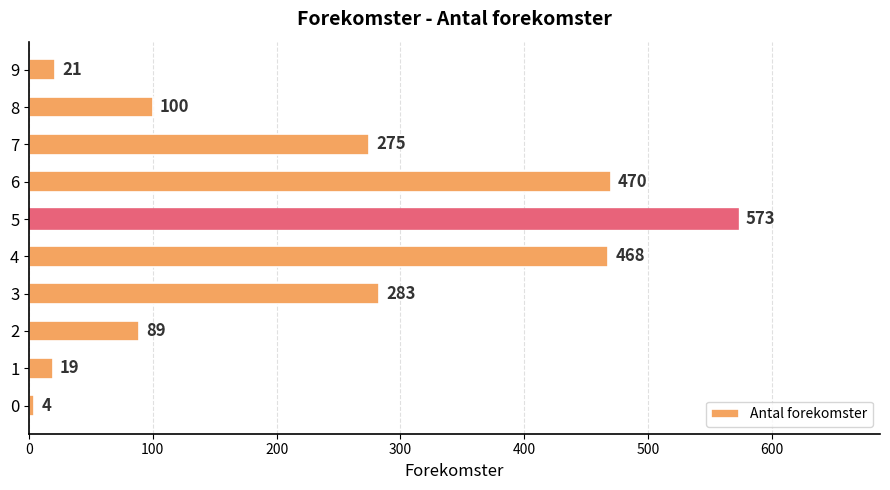

What is the change in value from 3 to 4?

+185